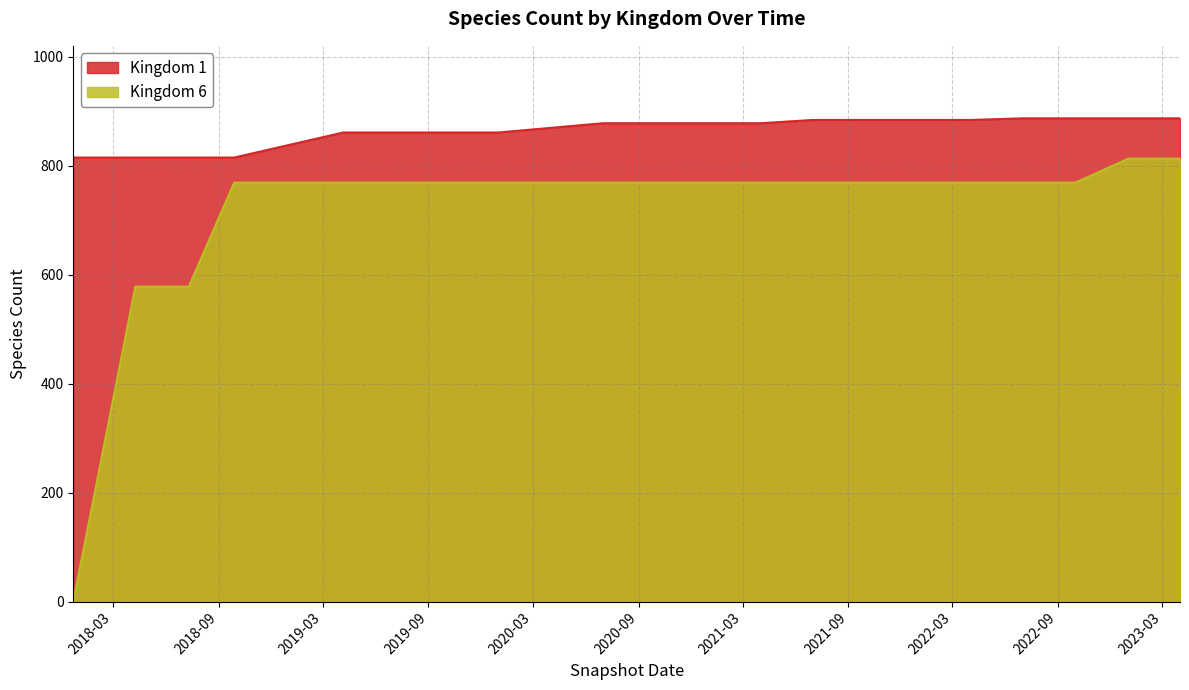

What is the total value across all series at 2019-07-01?

1630